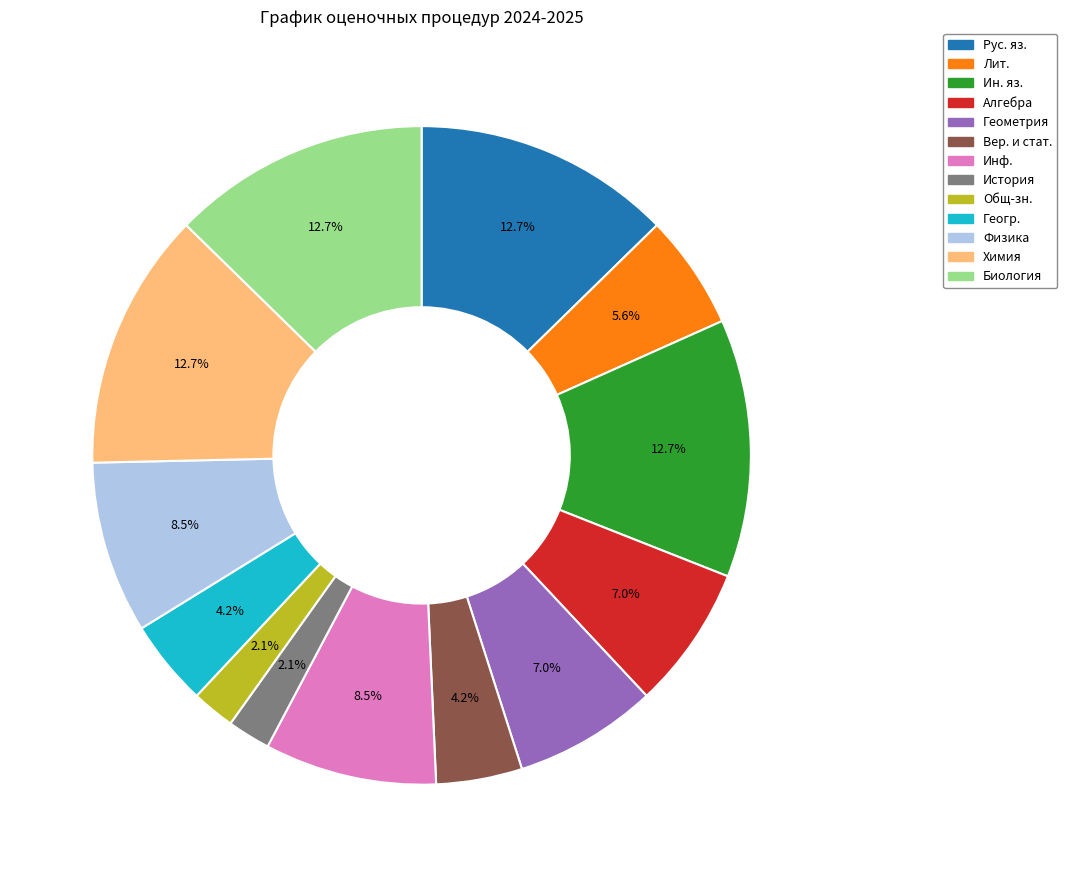

Do Алгебра and Химия together represent more than half of the pie?

No